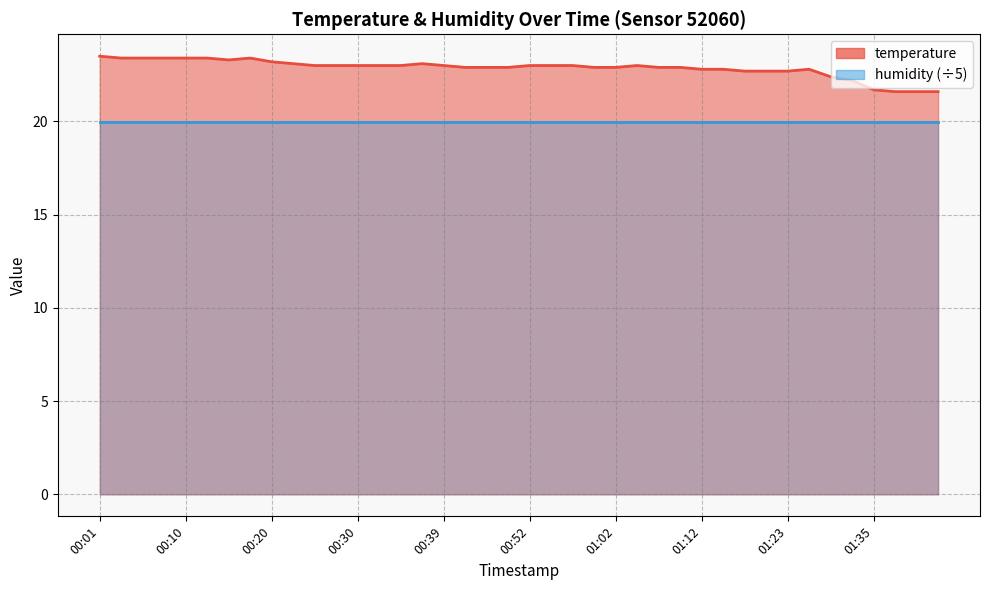

What is the greatest value displayed?

23.5